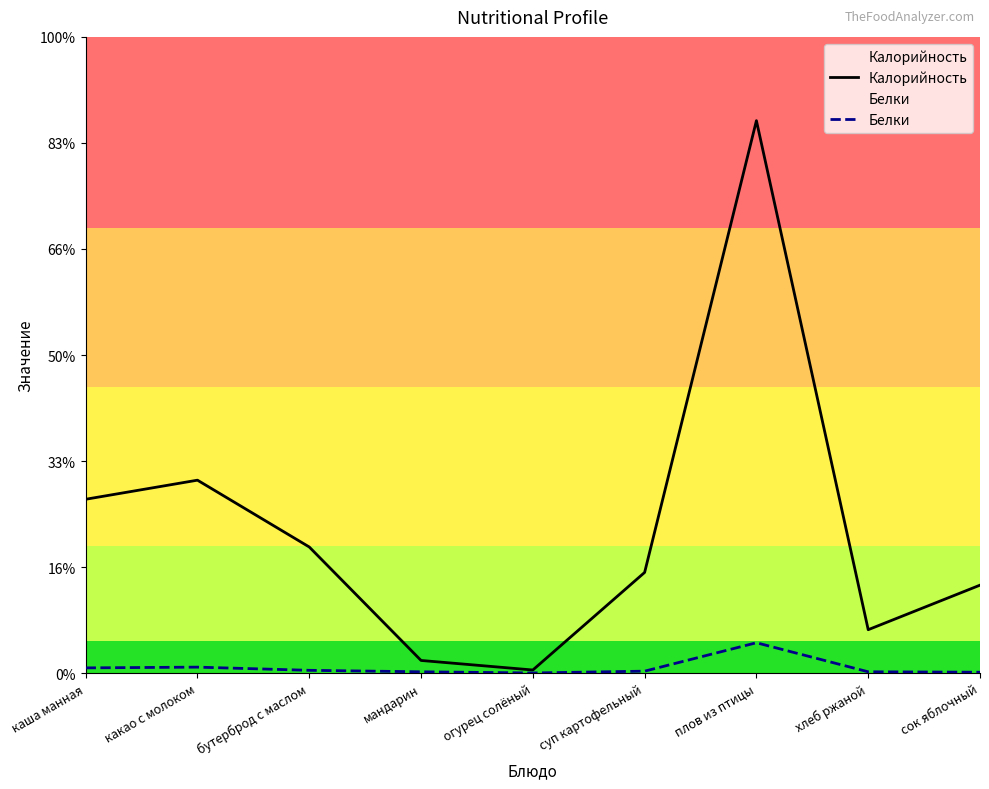

What is the smallest value displayed?

0.2